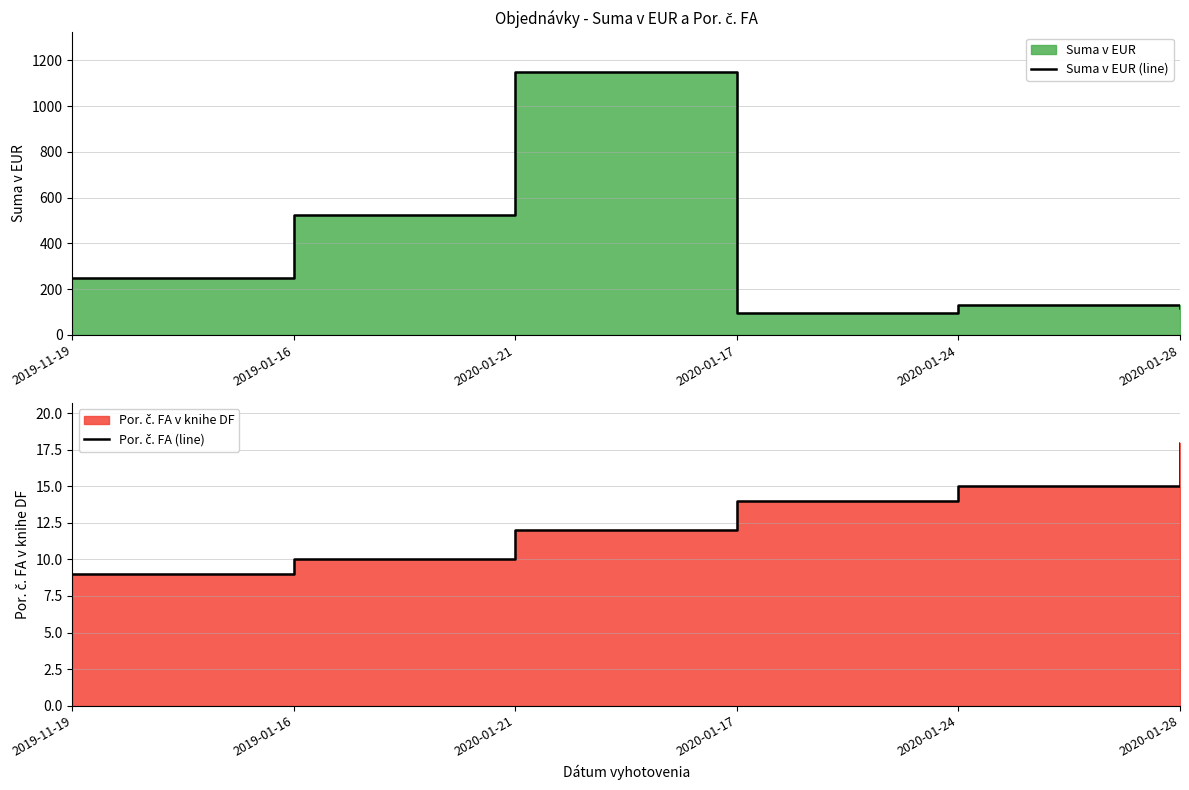

The value of Por. č. FA (line) at 2019-11-19 is 9.0. True or false?

True